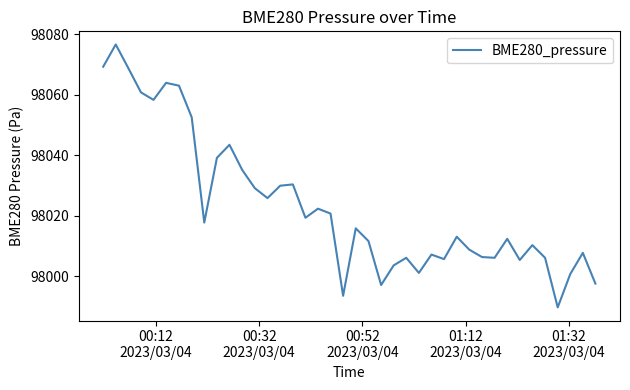

What is the difference between the maximum and minimum values?

87.0